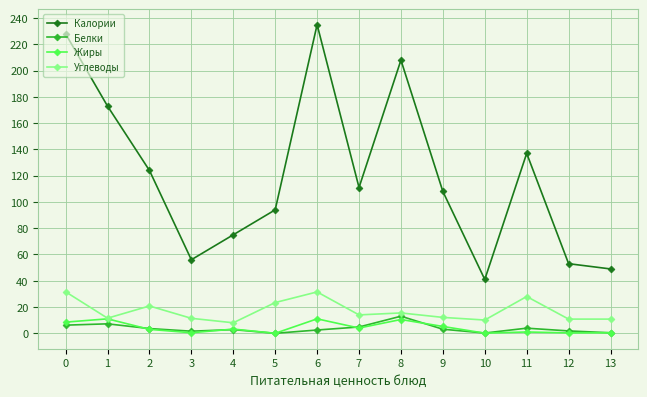

What is the value of the Углеводы point at the 14th from the left?

10.8